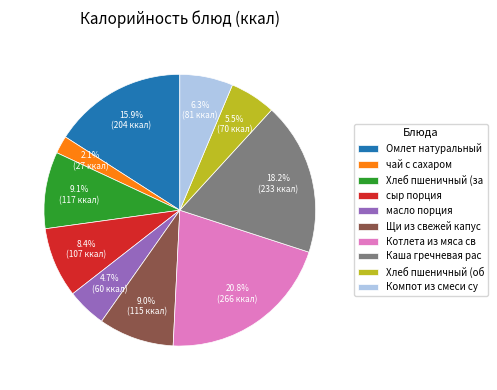

What is the ratio of the value at Щи из свежей капус to the value at Каша гречневая рас?

0.5